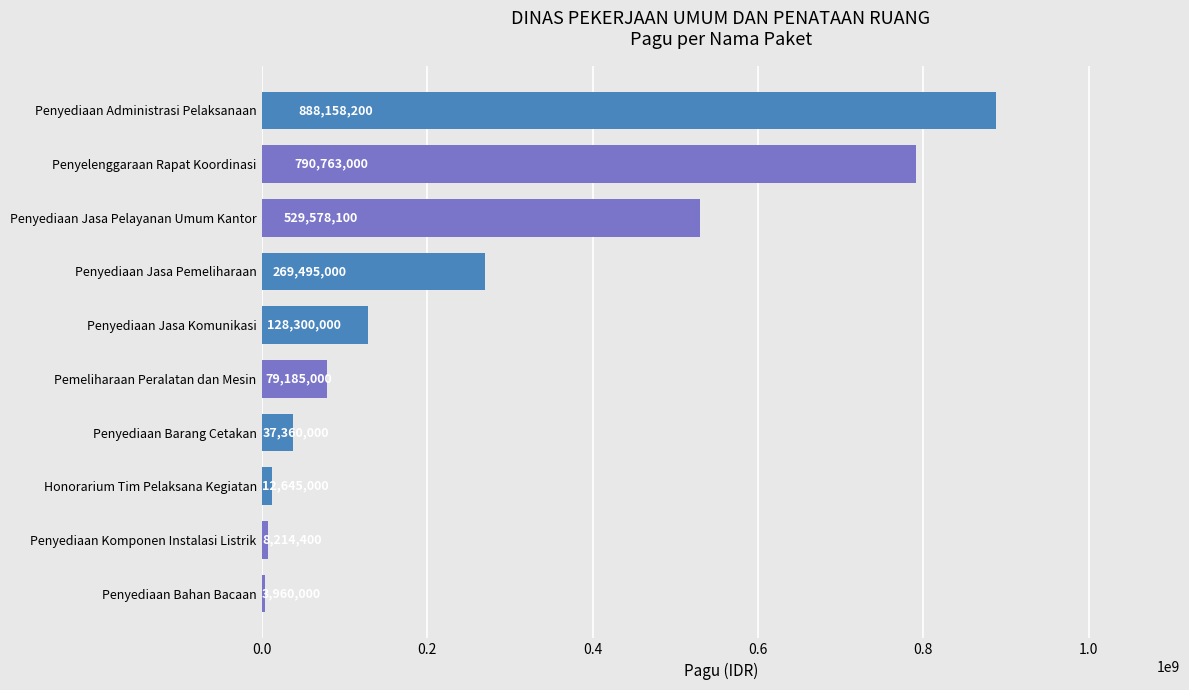

At which label is the value closest to 446059100?

Penyediaan Jasa Pelayanan Umum Kantor